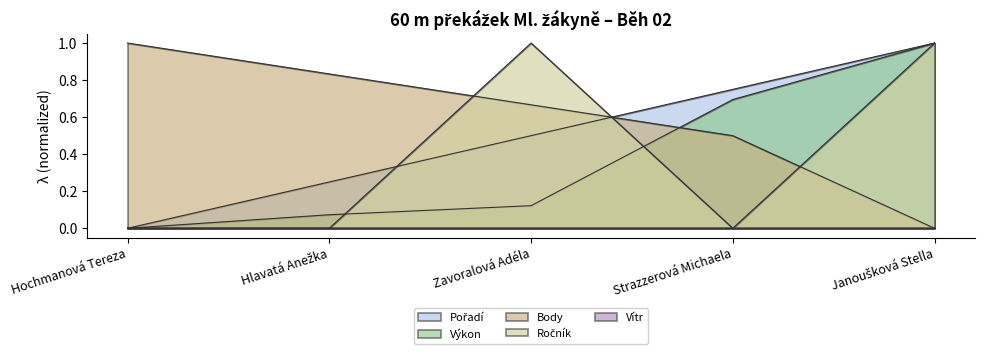

What position from the left is Zavoralová Adéla?

3